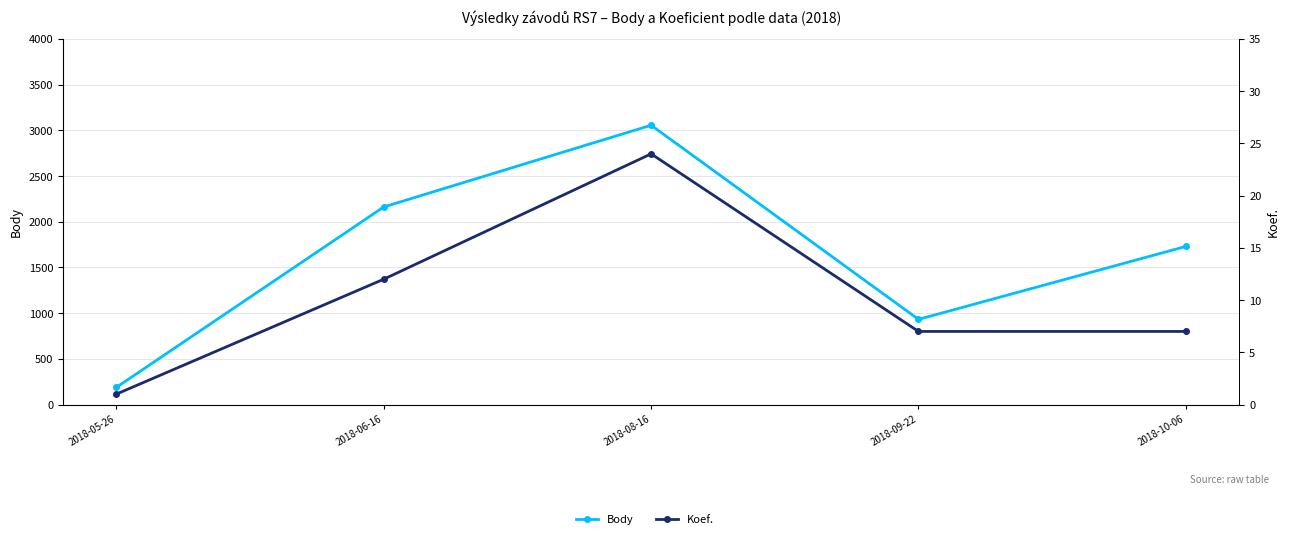

At which label does Body reach its minimum?

2018-05-26